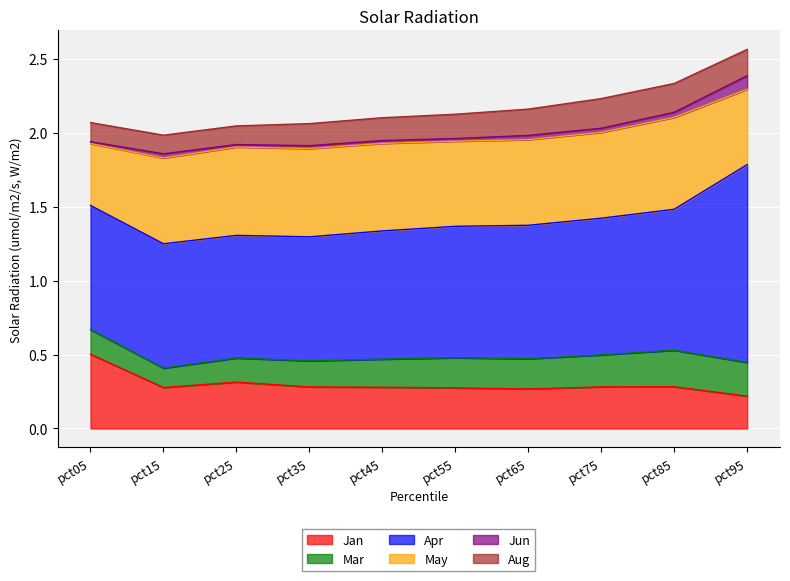

Reading left to right, extract all data points from this chart.

Jan: 0.5	0.3	0.3	0.3	0.3	0.3	0.3	0.3	0.3	0.2
Mar: 0.2	0.1	0.2	0.2	0.2	0.2	0.2	0.2	0.2	0.2
Apr: 0.8	0.8	0.8	0.8	0.9	0.9	0.9	0.9	1.0	1.3
May: 0.4	0.6	0.6	0.6	0.6	0.6	0.6	0.6	0.6	0.5
Jun: 0.0	0.0	0.0	0.0	0.0	0.0	0.0	0.0	0.0	0.1
Aug: 0.1	0.1	0.1	0.1	0.2	0.2	0.2	0.2	0.2	0.2